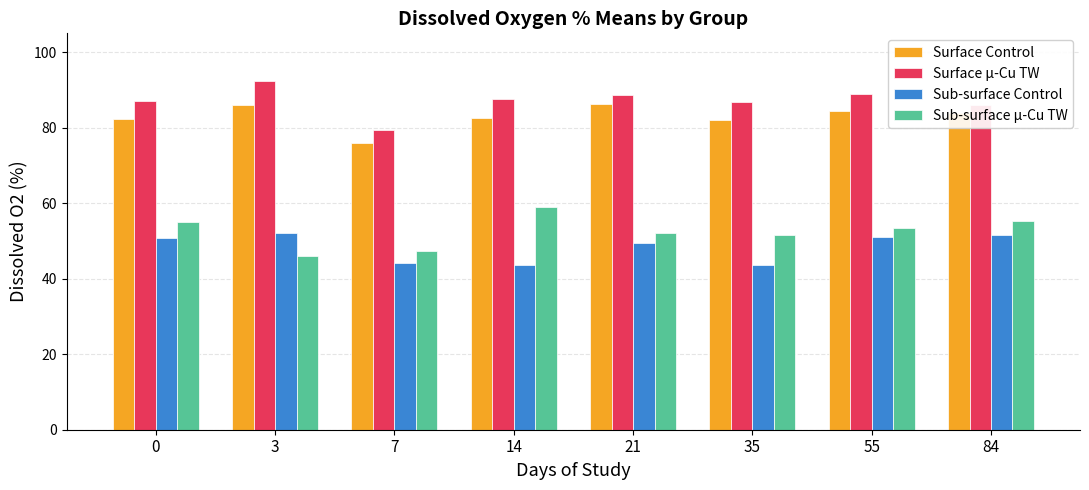

What is the spread (max minus min) of values at 35?

43.2